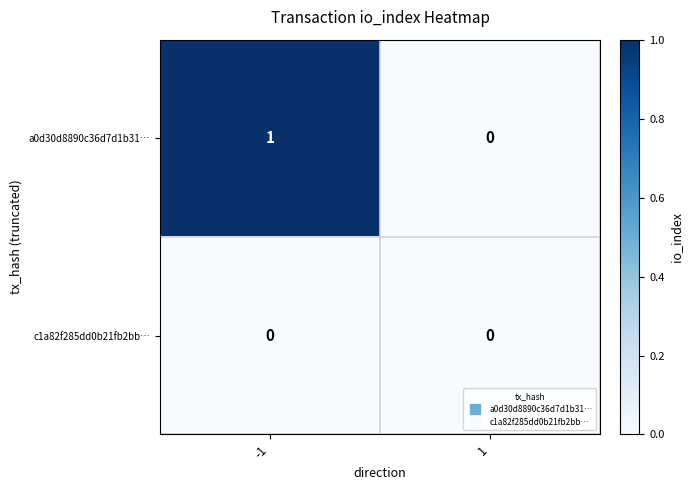

The value of a0d30d8890c36d7d1b31… at -1 is 1. True or false?

True